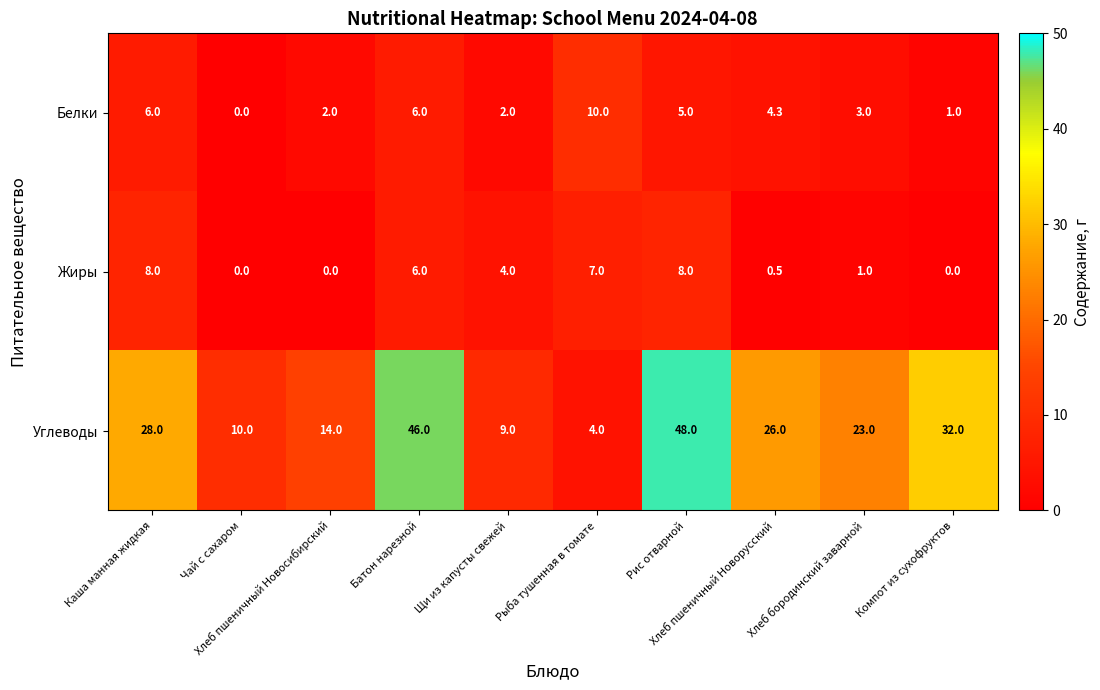

How many values in the Углеводы series are below 26?

5